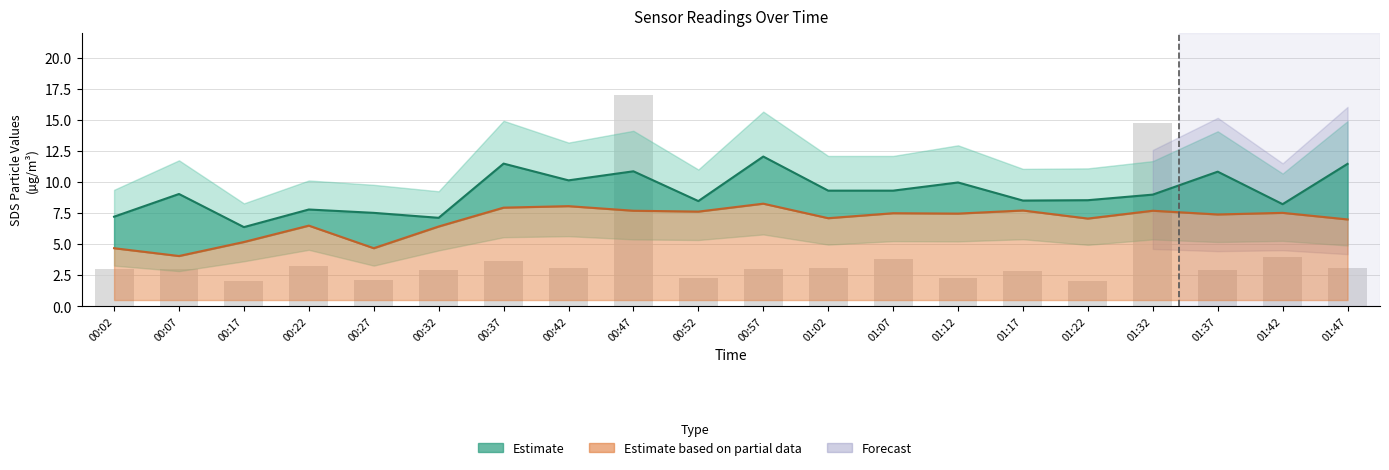

True or false: the data shows 2.9 at 01:37.

True